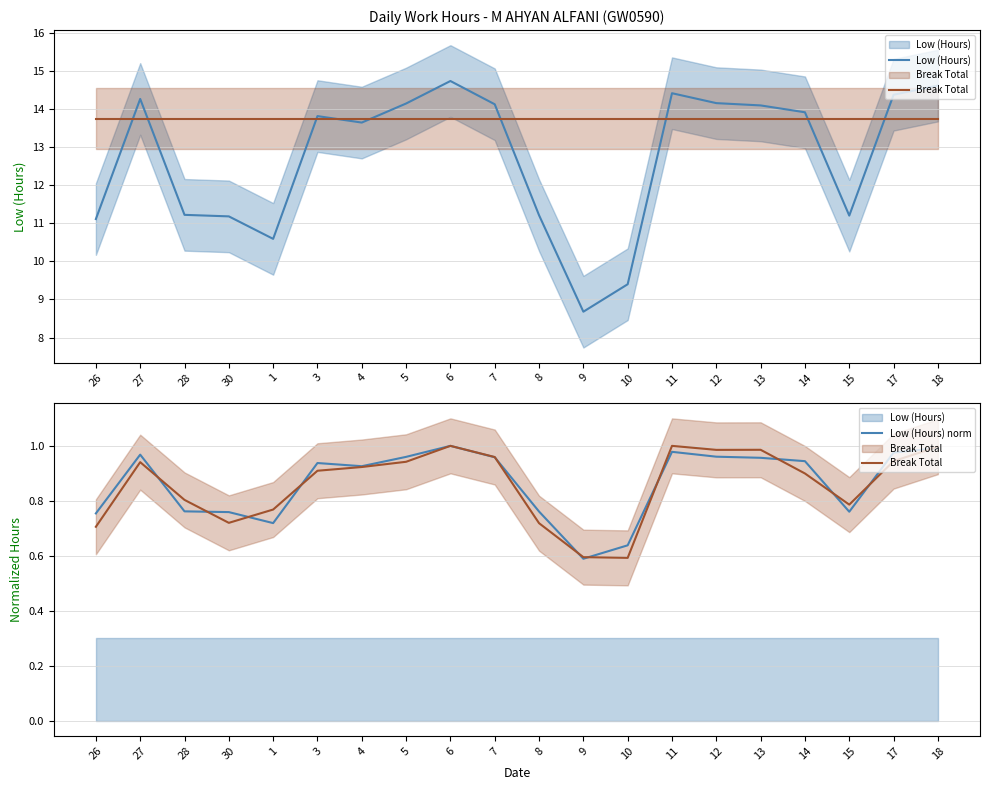

Reading left to right, list all the values displayed in this chart.

Low (Hours): 11.1	14.3	11.2	11.2	10.6	13.8	13.6	14.1	14.7	14.1	11.2	8.7	9.4	14.4	14.2	14.1	13.9	11.2	14.4	14.6
Break Total: 0.7	0.9	0.8	0.7	0.8	0.9	0.9	0.9	1.0	1.0	0.7	0.6	0.6	1.0	1.0	1.0	0.9	0.8	0.9	1.0
Low (Hours) norm: 0.8	1.0	0.8	0.8	0.7	0.9	0.9	1.0	1.0	1.0	0.8	0.6	0.6	1.0	1.0	1.0	0.9	0.8	1.0	1.0